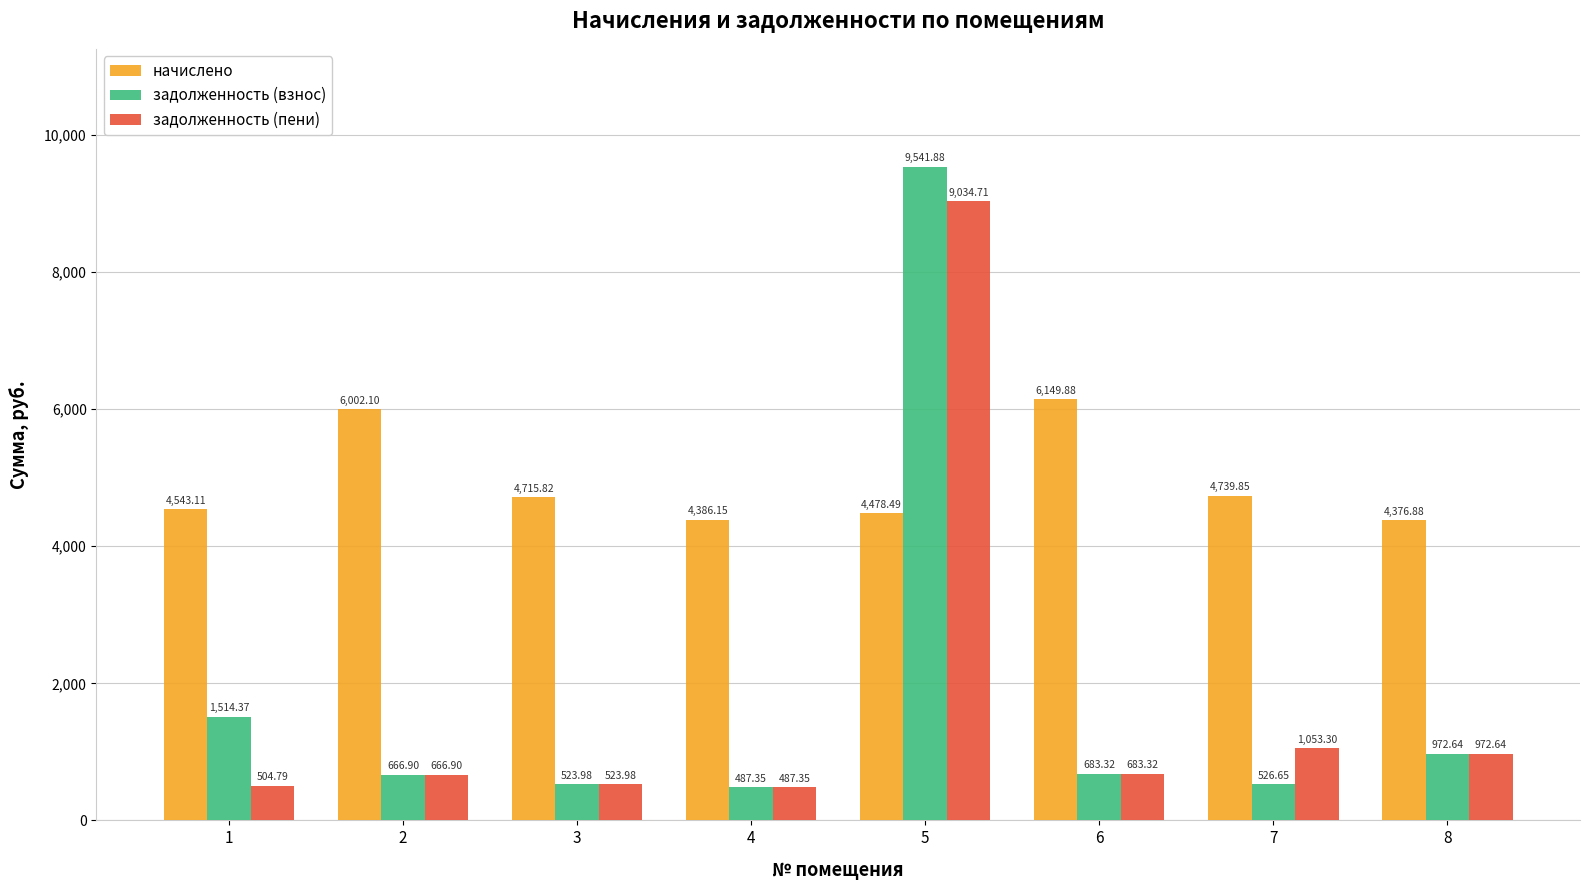

What is the approximate value of задолженность (пени) at 5?

9034.7